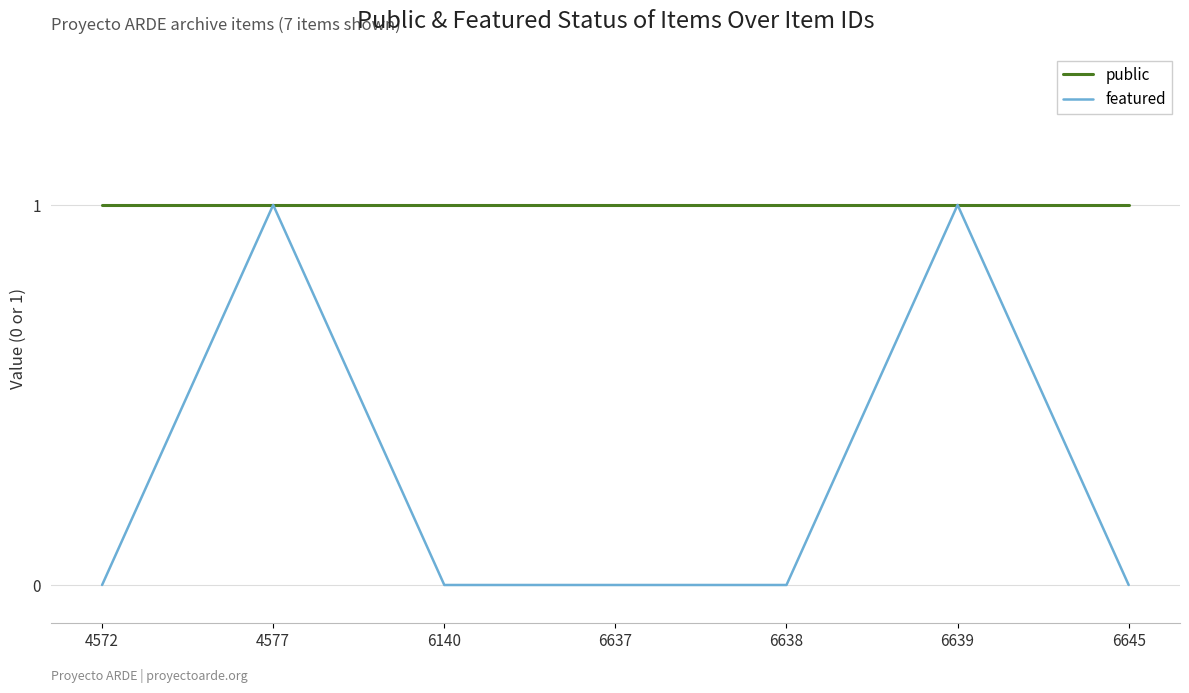

What is the maximum value for public?

1